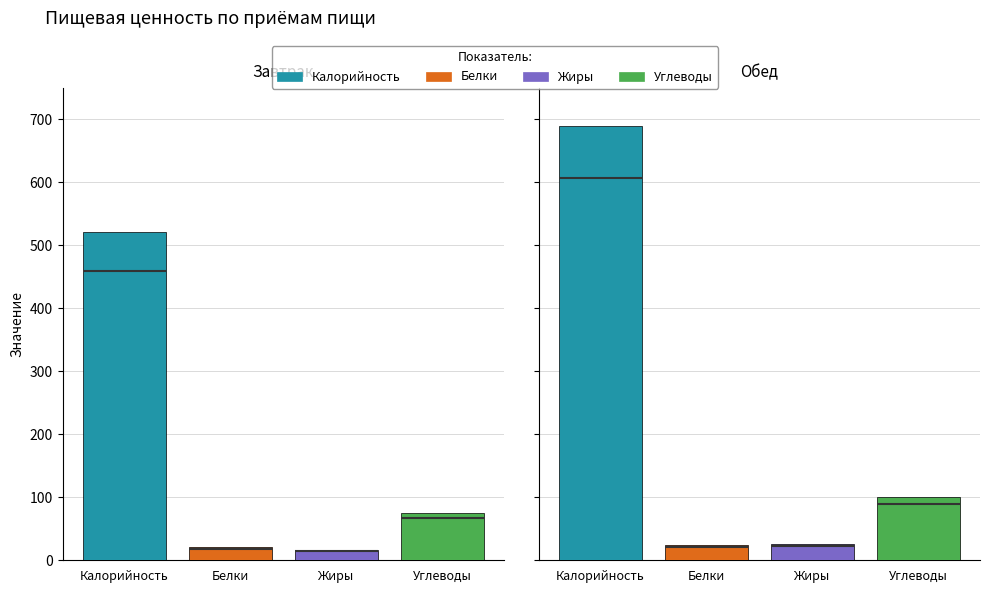

Which series has the largest total across all categories?

Калорийность